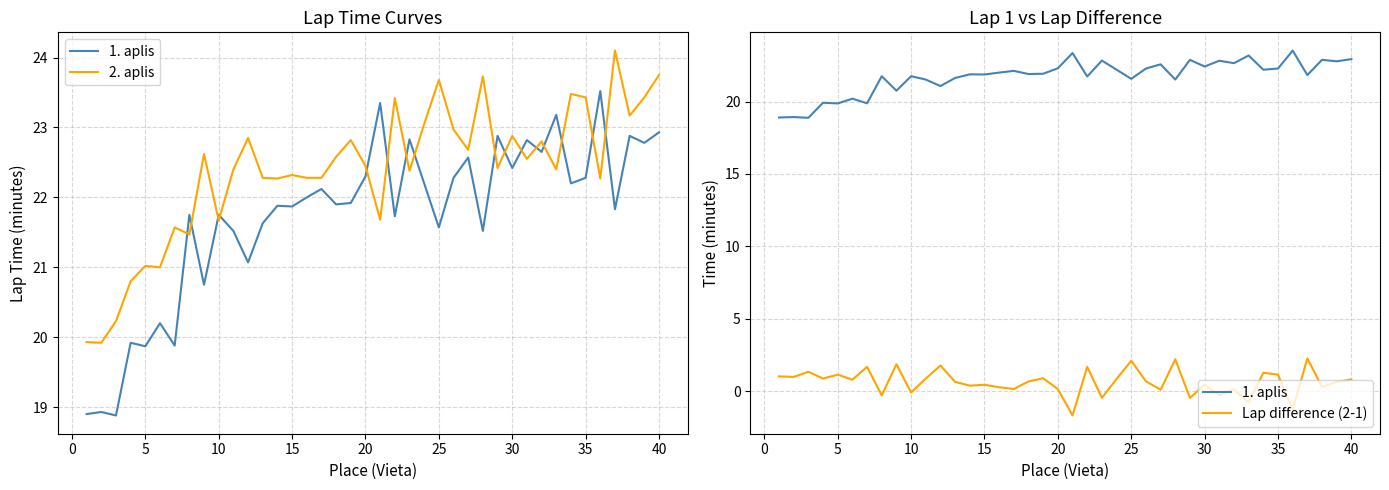

Reading left to right, transcribe all the data shown in this chart.

1. aplis: 18.9	18.9	18.9	19.9	19.9	20.2	19.9	21.8	20.8	21.8	21.5	21.1	21.6	21.9	21.9	22.0	22.1	21.9	21.9	22.3	23.4	21.7	22.8	22.2	21.6	22.3	22.6	21.5	22.9	22.4	22.8	22.6	23.2	22.2	22.3	23.5	21.8	22.9	22.8	22.9
2. aplis: 19.9	19.9	20.2	20.8	21.0	21.0	21.6	21.5	22.6	21.7	22.4	22.9	22.3	22.3	22.3	22.3	22.3	22.6	22.8	22.4	21.7	23.4	22.4	23.1	23.7	23.0	22.7	23.7	22.4	22.9	22.6	22.8	22.4	23.5	23.4	22.3	24.1	23.2	23.4	23.8
Lap difference (2-1): 1.0	1.0	1.4	0.9	1.1	0.8	1.7	-0.3	1.9	-0.1	0.9	1.8	0.7	0.4	0.4	0.3	0.2	0.7	0.9	0.1	-1.7	1.7	-0.4	0.9	2.1	0.7	0.1	2.2	-0.5	0.5	-0.3	0.2	-0.8	1.3	1.1	-1.2	2.3	0.3	0.6	0.8